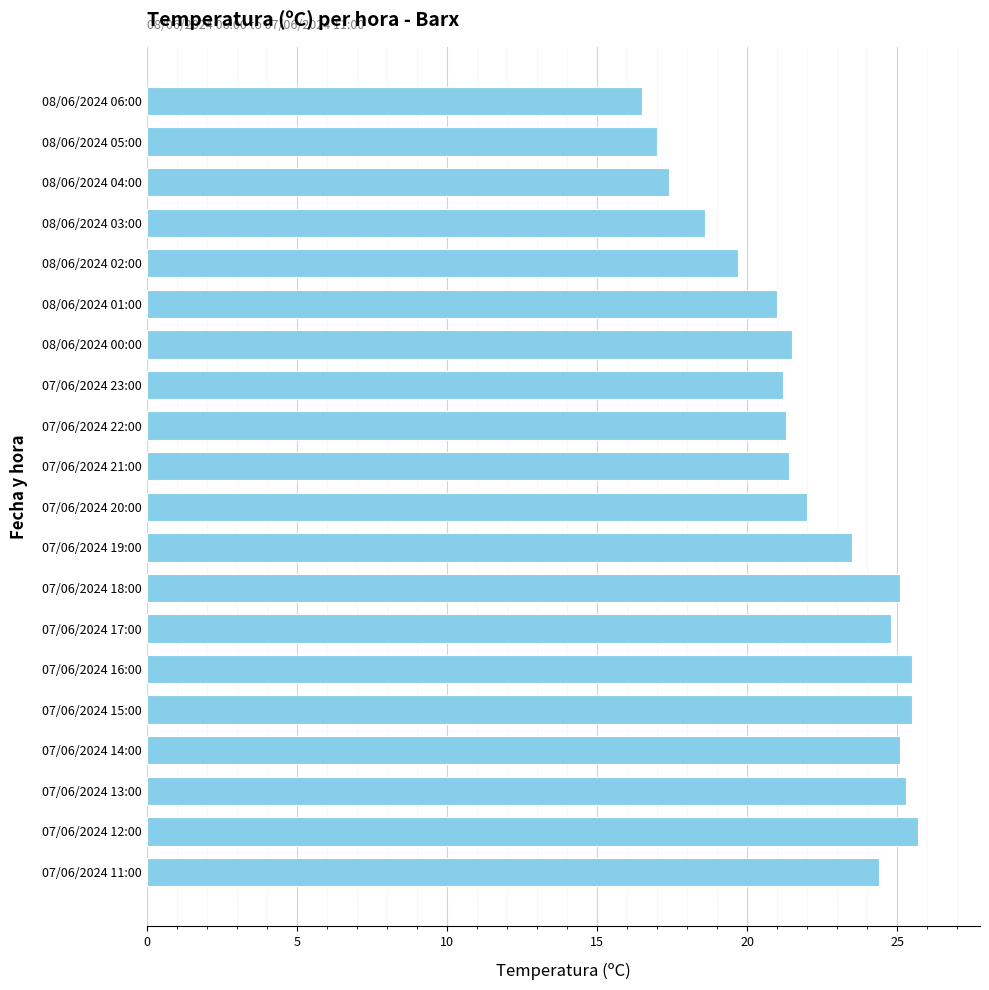

Which category has the lowest value across all series?

08/06/2024 06:00